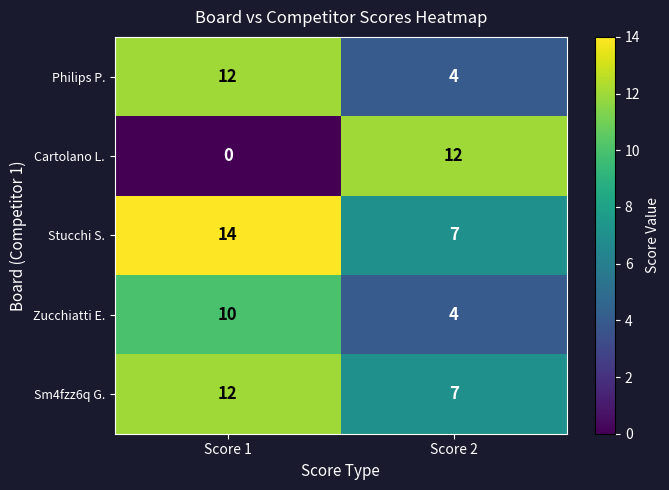

Which series changed the most between Score 1 and Score 2?

Cartolano L.